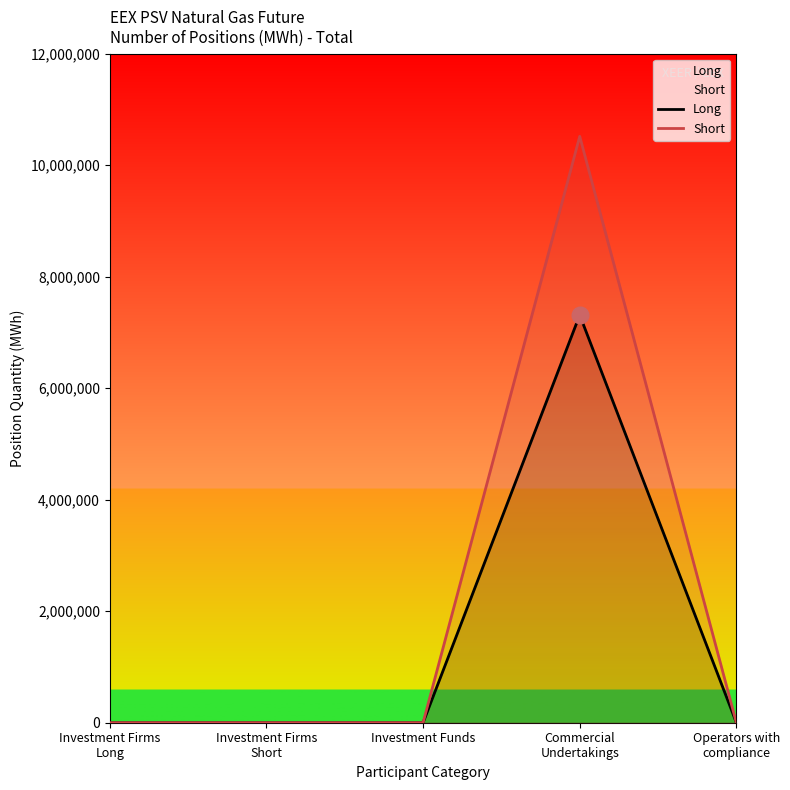

How many interior local peaks does the Long series have?

1